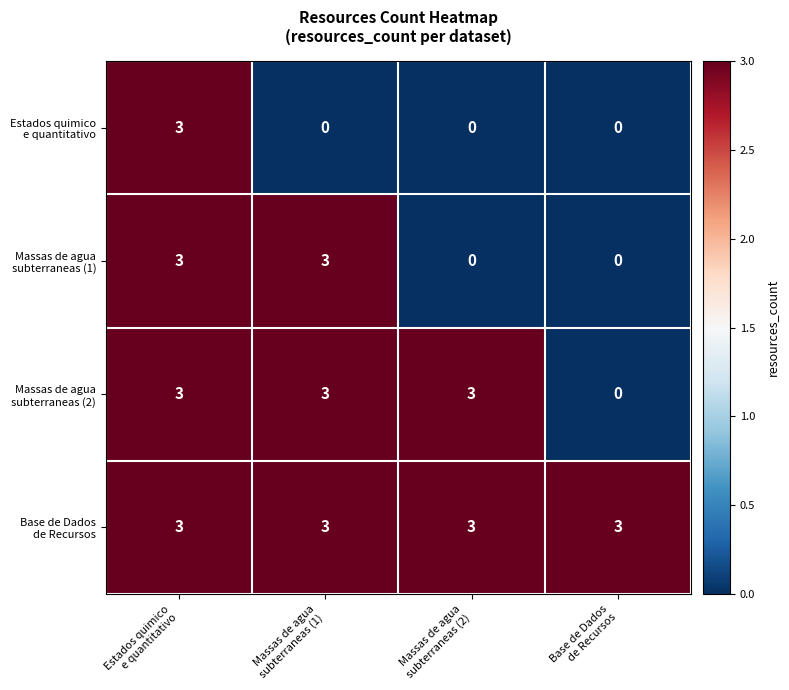

How many data points does each series have?

4